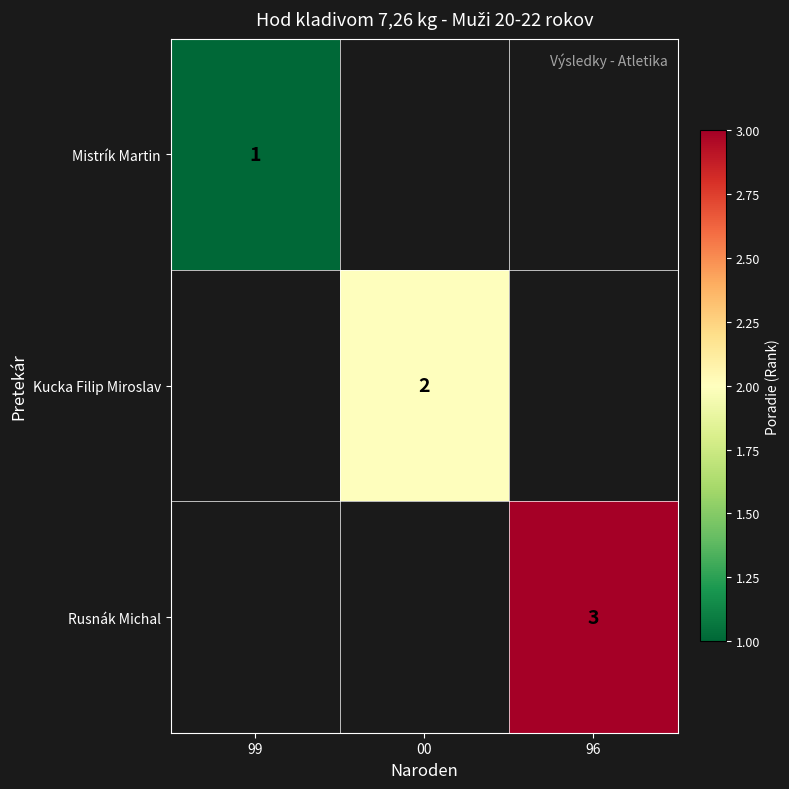

The value of Mistrík Martin at 99 is 1. True or false?

True